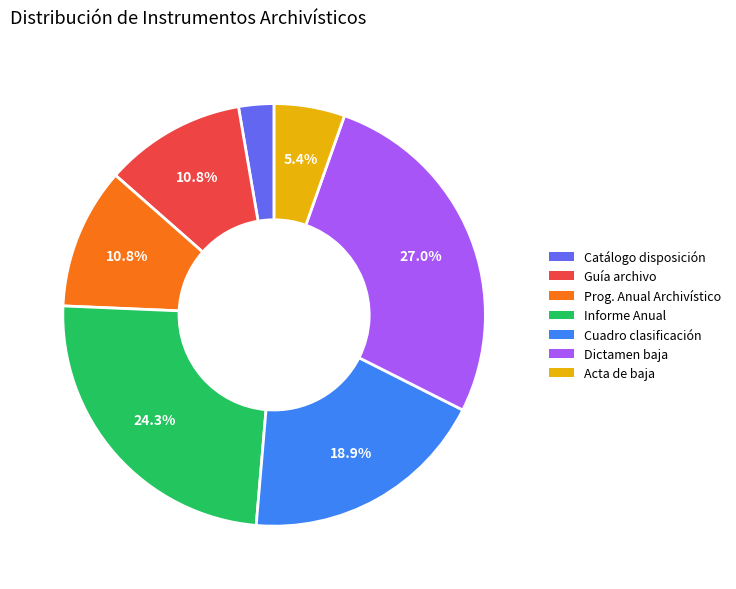

How many slices are in this pie chart?

7